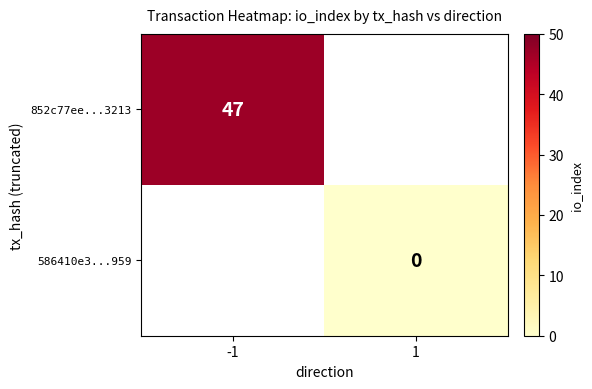

Is the value of 852c77ee...3213 at -1 greater than the value of 586410e3...959 at 1?

Yes